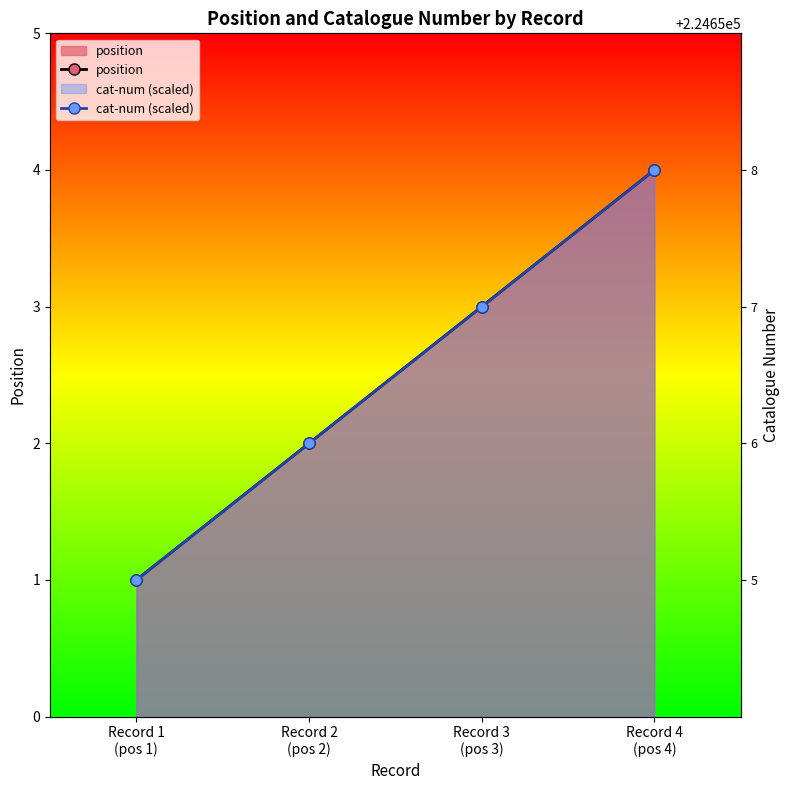

List the labels in order of cat-num (scaled) value, largest first.

Record 4
(pos 4), Record 3
(pos 3), Record 2
(pos 2), Record 1
(pos 1)